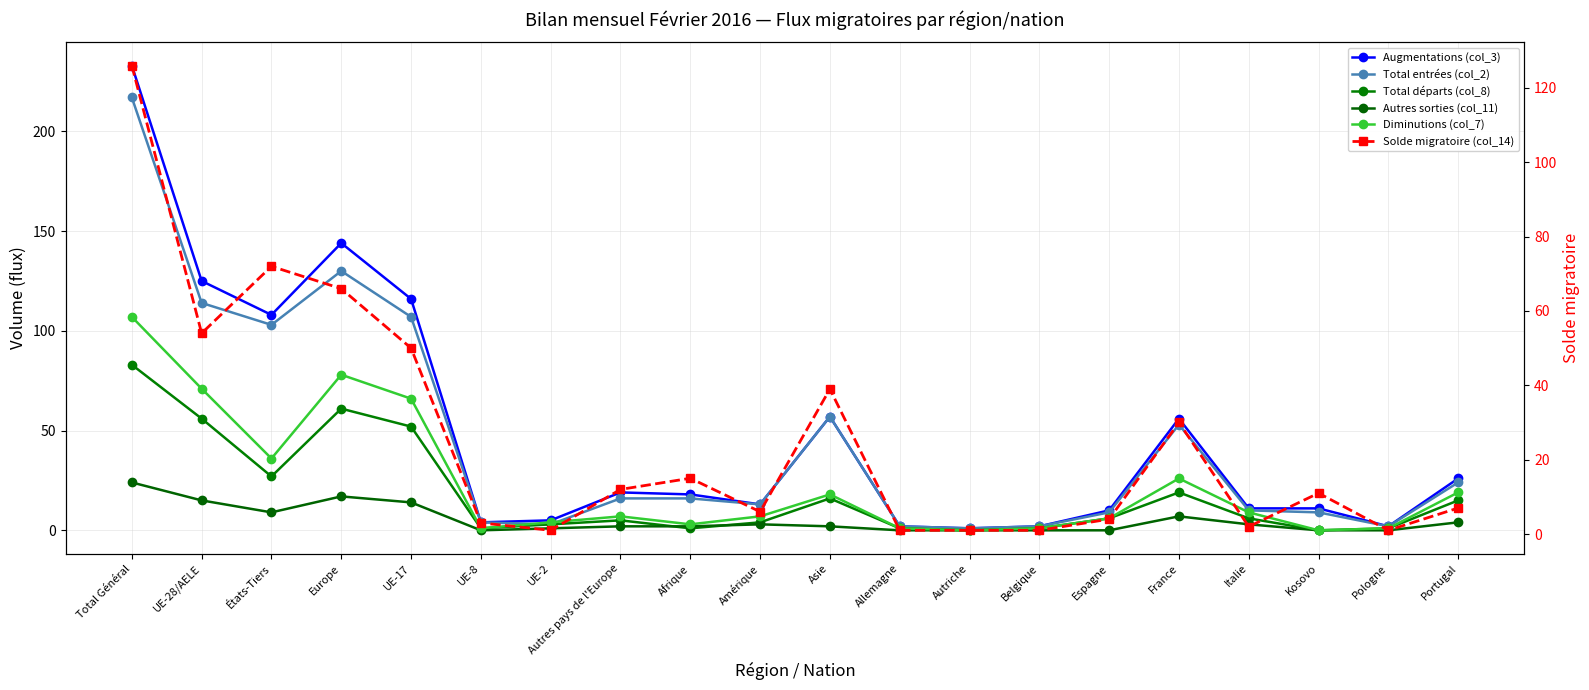

What is the difference between the highest and lowest values at UE-8?

4